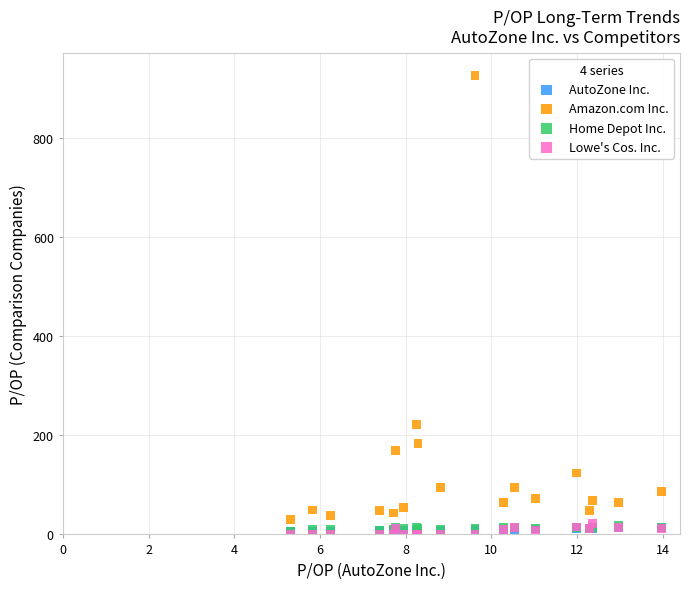

Which series reaches the maximum Y coordinate?

Amazon.com Inc.